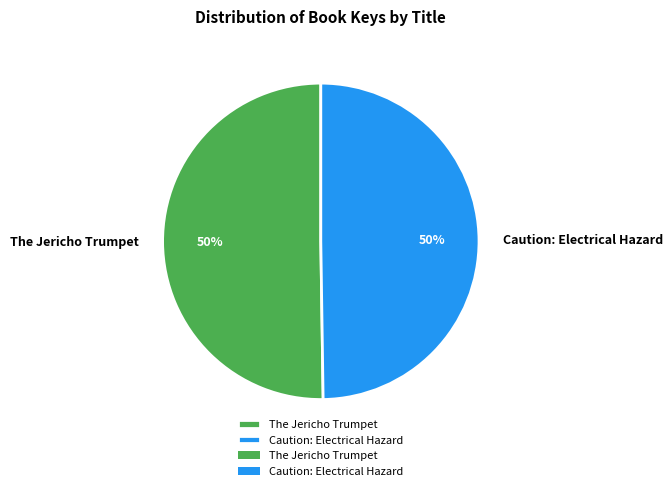

How many slices are in this pie chart?

2